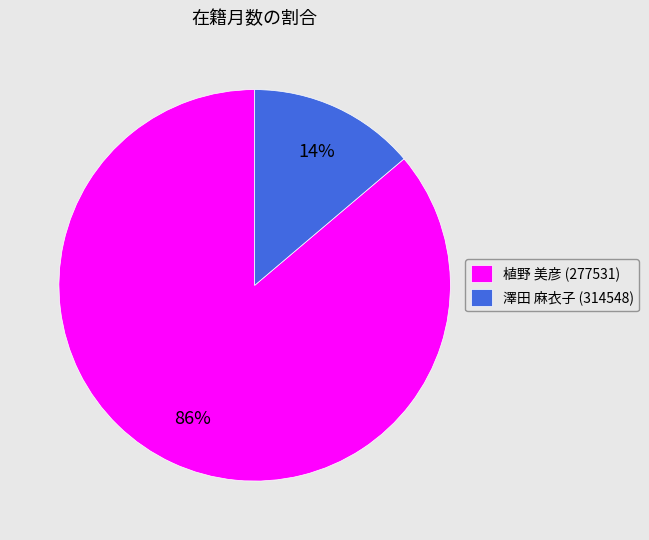

The 植野 美彦 (277531) slice represents 86% of the pie. True or false?

True